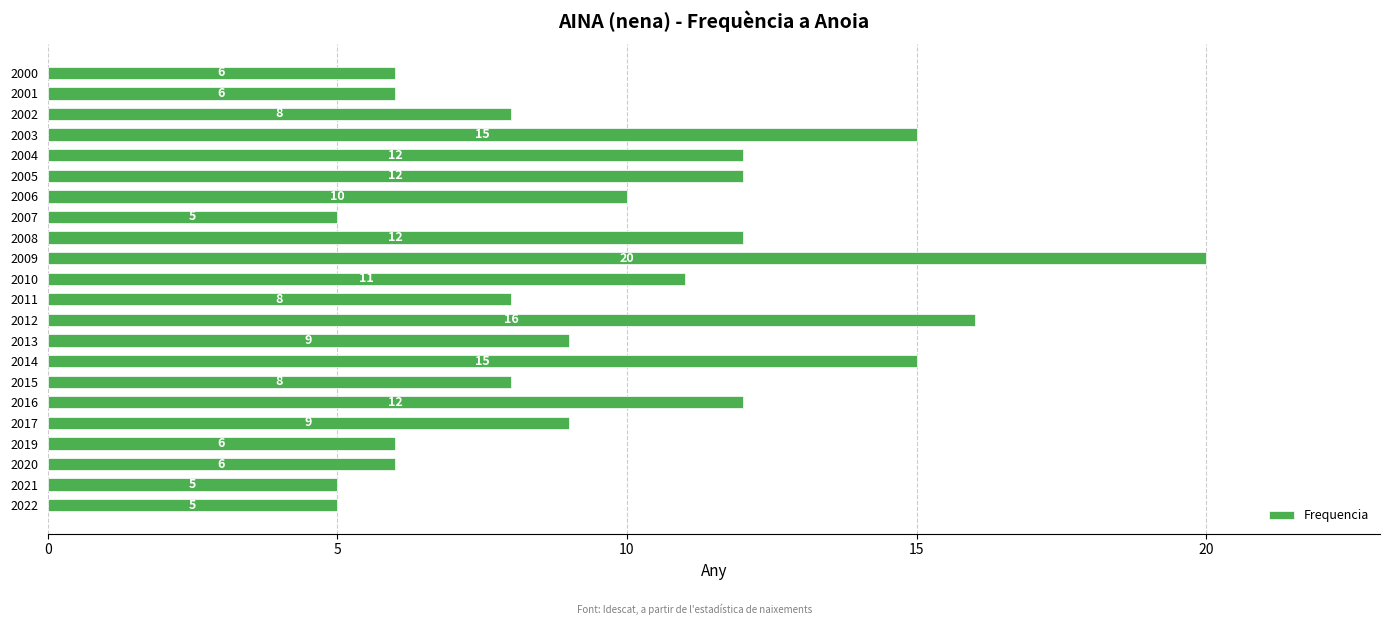

The chart shows a value of 15 at 2014. True or false?

True